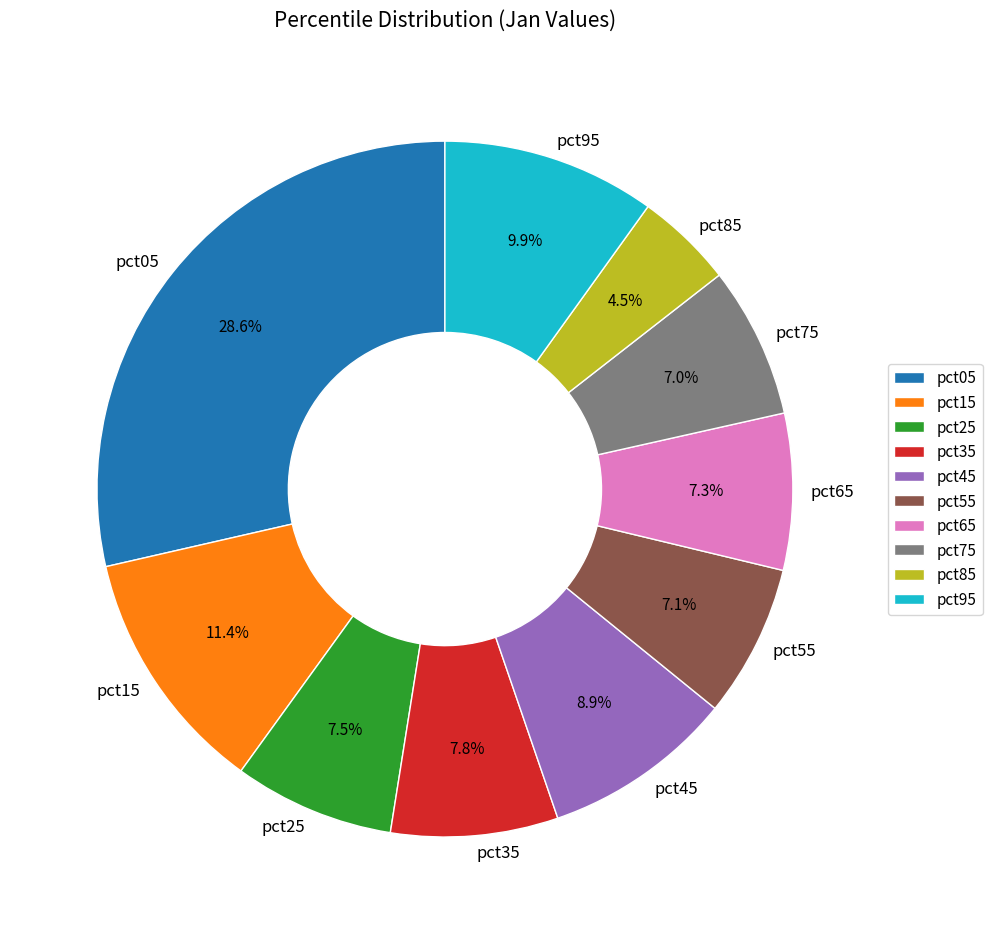

To the nearest percent, what is the average slice percentage?

10%